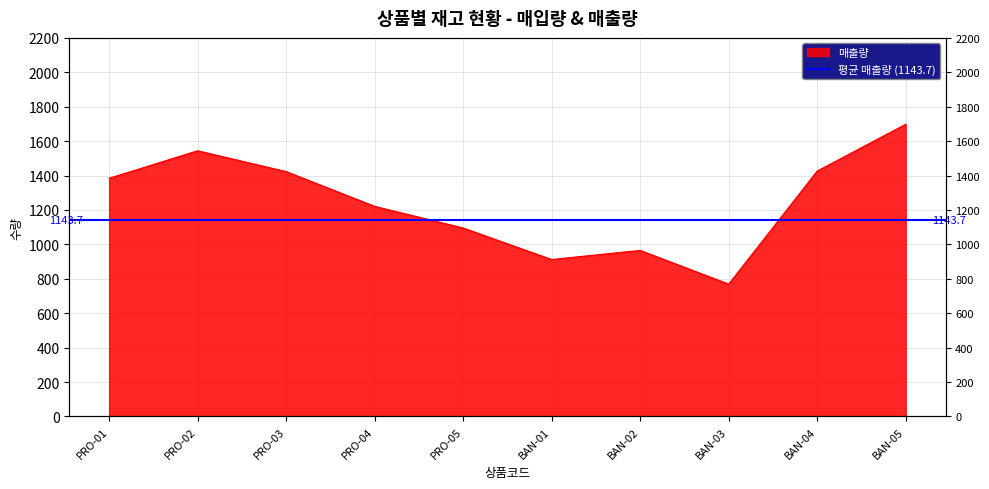

How many series are shown in this chart?

1